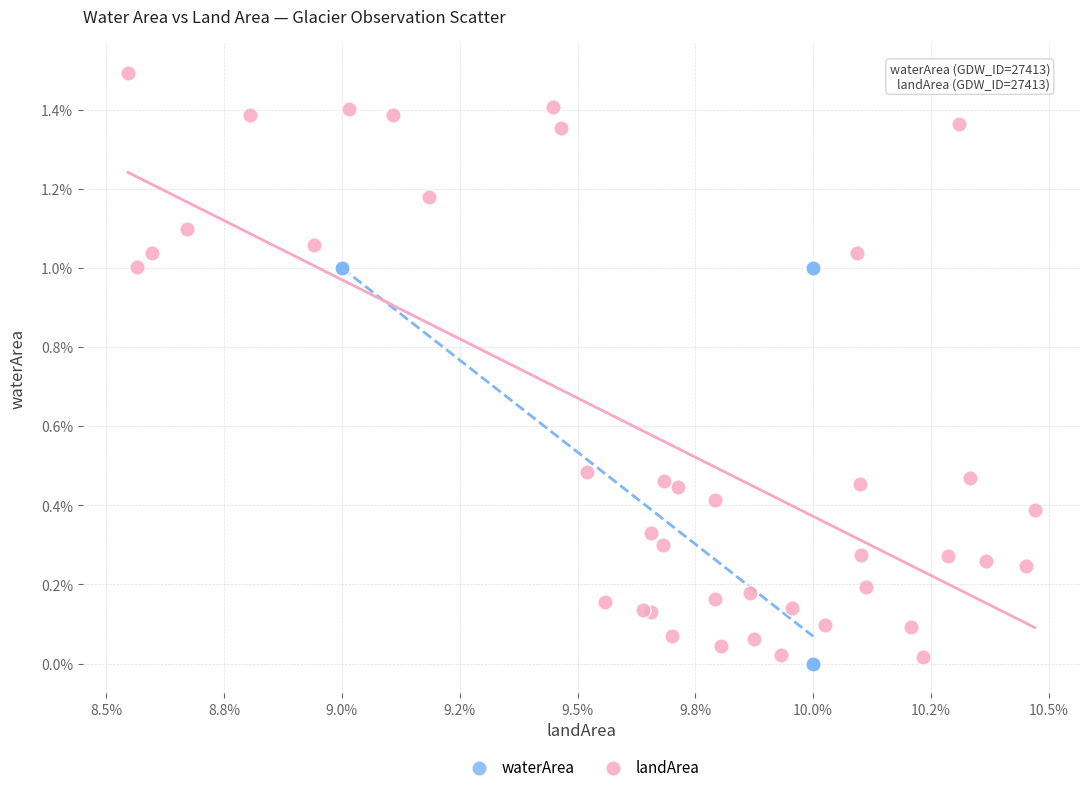

Which series contains the highest Y value?

landArea